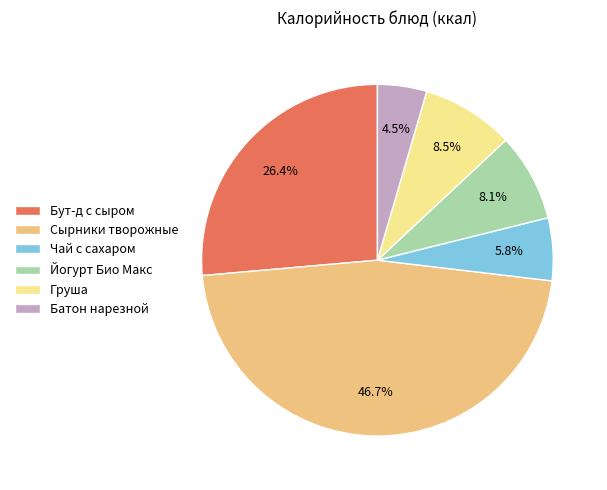

How many segments does this pie chart have?

6